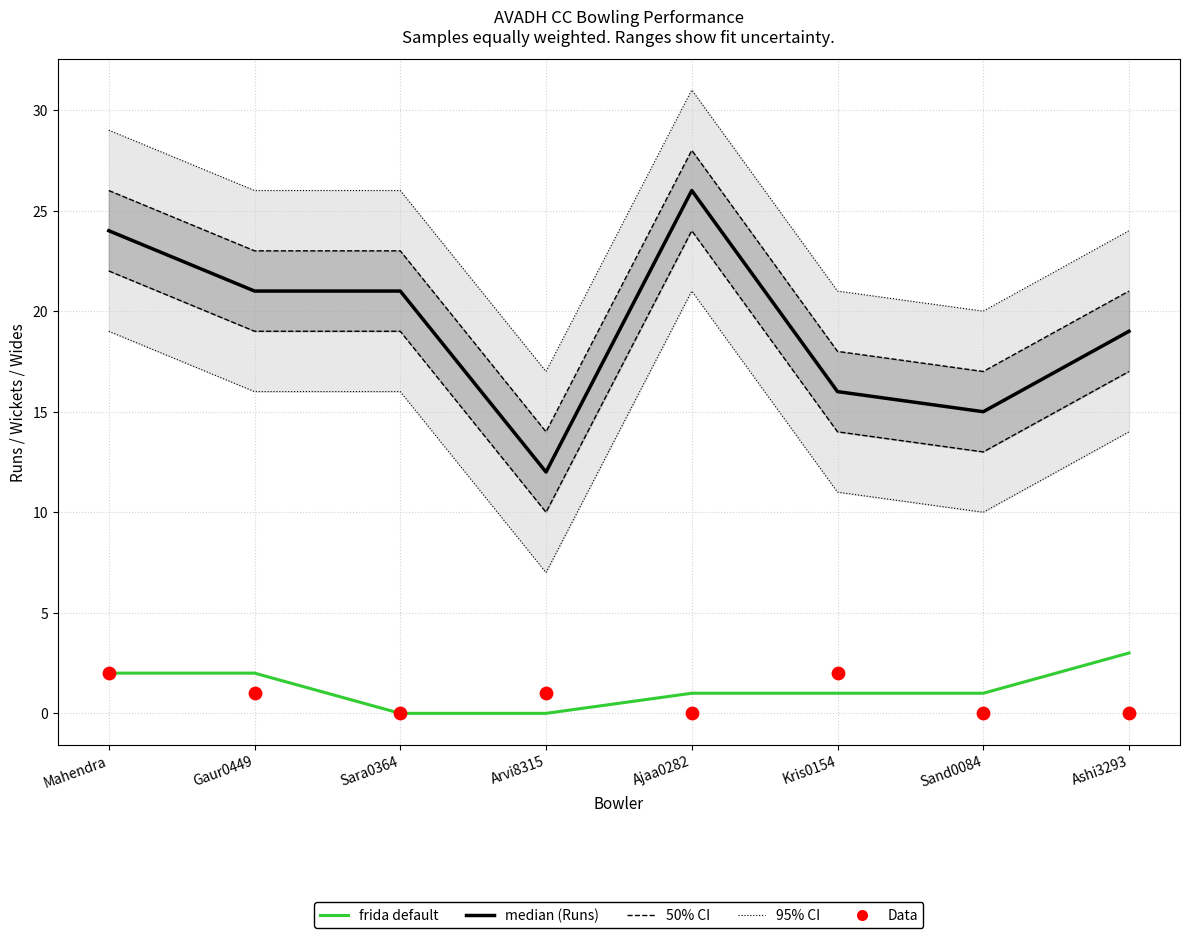

Which series reaches the maximum Y coordinate?

Runs